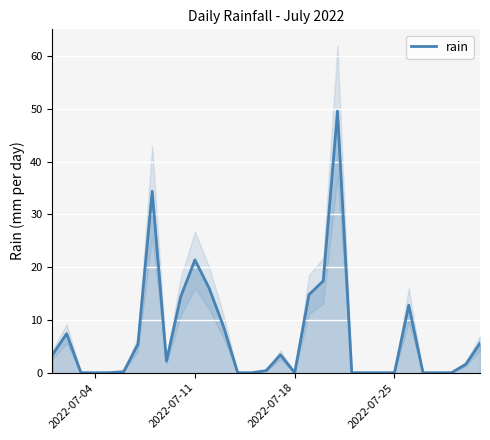

Where is rain nearest to the value 24?

2022-07-11